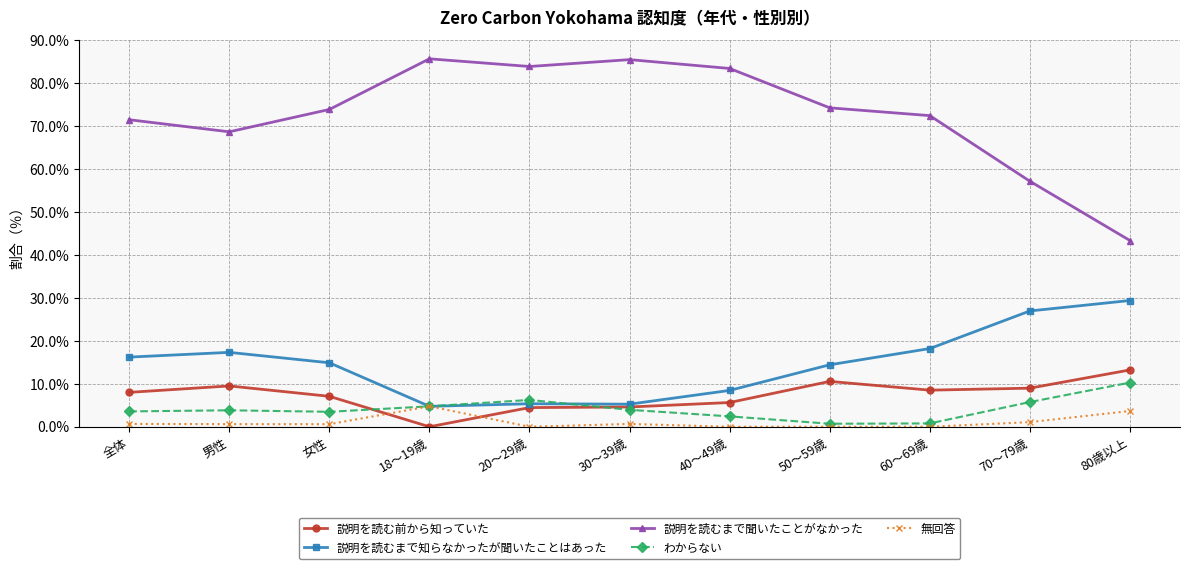

Rank the series by their maximum value, from highest to lowest.

説明を読むまで聞いたことがなかった, 説明を読むまで知らなかったが聞いたことはあった, 説明を読む前から知っていた, わからない, 無回答